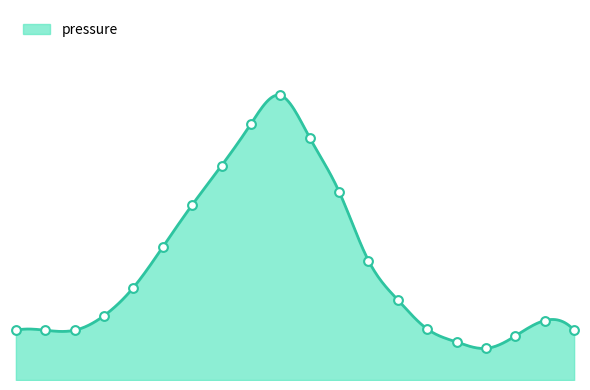

Approximately how many times larger is the value at 13:00 compared to 12:00?

0.7